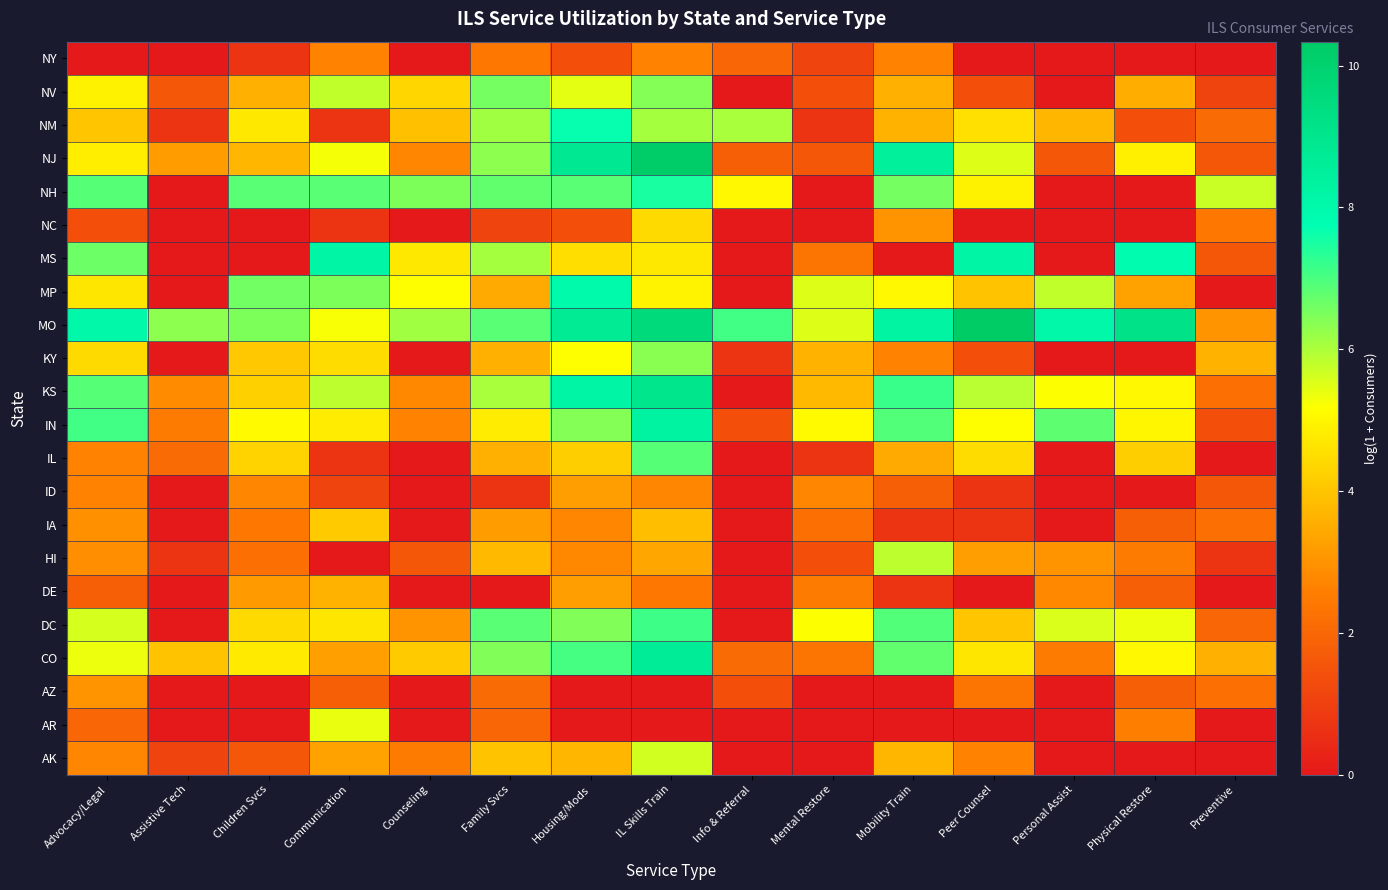

Reading right to left, list all the values displayed in this chart.

AK: Preventive=0.0	Physical Restore=0.0	Personal Assist=0.0	Peer Counsel=2.6	Mobility Train=3.7	Mental Restore=0.0	Info & Referral=0.0	IL Skills Train=5.6	Housing/Mods=3.7	Family Svcs=4.0	Counseling=2.5	Communication=3.3	Children Svcs=1.6	Assistive Tech=1.1	Advocacy/Legal=2.7
AR: Preventive=0.0	Physical Restore=2.6	Personal Assist=0.0	Peer Counsel=0.0	Mobility Train=0.0	Mental Restore=0.0	Info & Referral=0.0	IL Skills Train=0.0	Housing/Mods=0.0	Family Svcs=1.9	Counseling=0.0	Communication=5.4	Children Svcs=0.0	Assistive Tech=0.0	Advocacy/Legal=1.9
AZ: Preventive=2.2	Physical Restore=1.8	Personal Assist=0.0	Peer Counsel=2.3	Mobility Train=0.0	Mental Restore=0.0	Info & Referral=1.4	IL Skills Train=0.0	Housing/Mods=0.0	Family Svcs=2.1	Counseling=0.0	Communication=1.8	Children Svcs=0.0	Assistive Tech=0.0	Advocacy/Legal=3.0
CO: Preventive=3.6	Physical Restore=5.0	Personal Assist=2.5	Peer Counsel=4.6	Mobility Train=6.8	Mental Restore=2.3	Info & Referral=2.1	IL Skills Train=8.7	Housing/Mods=7.0	Family Svcs=6.4	Counseling=4.1	Communication=3.3	Children Svcs=4.7	Assistive Tech=4.0	Advocacy/Legal=5.3
DC: Preventive=1.9	Physical Restore=5.3	Personal Assist=5.5	Peer Counsel=4.0	Mobility Train=6.9	Mental Restore=5.2	Info & Referral=0.0	IL Skills Train=7.1	Housing/Mods=6.4	Family Svcs=6.8	Counseling=3.0	Communication=4.7	Children Svcs=4.4	Assistive Tech=0.0	Advocacy/Legal=5.6
DE: Preventive=0.0	Physical Restore=1.8	Personal Assist=2.8	Peer Counsel=0.0	Mobility Train=0.7	Mental Restore=2.5	Info & Referral=0.0	IL Skills Train=2.4	Housing/Mods=3.2	Family Svcs=0.0	Counseling=0.0	Communication=3.6	Children Svcs=3.1	Assistive Tech=0.0	Advocacy/Legal=1.8
HI: Preventive=0.7	Physical Restore=2.5	Personal Assist=3.0	Peer Counsel=3.2	Mobility Train=5.8	Mental Restore=1.4	Info & Referral=0.0	IL Skills Train=3.4	Housing/Mods=2.8	Family Svcs=3.8	Counseling=1.6	Communication=0.0	Children Svcs=2.2	Assistive Tech=0.7	Advocacy/Legal=2.9
IA: Preventive=2.2	Physical Restore=1.8	Personal Assist=0.0	Peer Counsel=0.7	Mobility Train=0.7	Mental Restore=2.2	Info & Referral=0.0	IL Skills Train=3.9	Housing/Mods=2.7	Family Svcs=3.2	Counseling=0.0	Communication=4.1	Children Svcs=2.4	Assistive Tech=0.0	Advocacy/Legal=2.9
ID: Preventive=1.6	Physical Restore=0.0	Personal Assist=0.0	Peer Counsel=0.7	Mobility Train=1.8	Mental Restore=2.7	Info & Referral=0.0	IL Skills Train=2.7	Housing/Mods=3.2	Family Svcs=0.7	Counseling=0.0	Communication=1.1	Children Svcs=2.7	Assistive Tech=0.0	Advocacy/Legal=2.6
IL: Preventive=0.0	Physical Restore=4.2	Personal Assist=0.0	Peer Counsel=4.4	Mobility Train=3.4	Mental Restore=0.7	Info & Referral=0.0	IL Skills Train=6.9	Housing/Mods=4.2	Family Svcs=3.6	Counseling=0.0	Communication=0.7	Children Svcs=4.3	Assistive Tech=2.1	Advocacy/Legal=2.6
IN: Preventive=1.4	Physical Restore=5.0	Personal Assist=6.8	Peer Counsel=5.1	Mobility Train=6.9	Mental Restore=5.1	Info & Referral=1.4	IL Skills Train=8.4	Housing/Mods=6.4	Family Svcs=4.8	Counseling=2.6	Communication=4.8	Children Svcs=5.1	Assistive Tech=2.5	Advocacy/Legal=7.1
KS: Preventive=2.2	Physical Restore=5.0	Personal Assist=5.2	Peer Counsel=5.9	Mobility Train=7.2	Mental Restore=3.8	Info & Referral=0.0	IL Skills Train=9.0	Housing/Mods=8.2	Family Svcs=6.0	Counseling=2.8	Communication=5.8	Children Svcs=4.2	Assistive Tech=2.8	Advocacy/Legal=6.9
KY: Preventive=3.7	Physical Restore=0.0	Personal Assist=0.0	Peer Counsel=1.4	Mobility Train=2.6	Mental Restore=3.6	Info & Referral=0.7	IL Skills Train=6.4	Housing/Mods=5.2	Family Svcs=3.6	Counseling=0.0	Communication=4.4	Children Svcs=4.0	Assistive Tech=0.0	Advocacy/Legal=4.4
MO: Preventive=3.0	Physical Restore=9.2	Personal Assist=8.1	Peer Counsel=10.3	Mobility Train=8.3	Mental Restore=5.5	Info & Referral=7.1	IL Skills Train=9.6	Housing/Mods=8.7	Family Svcs=6.8	Counseling=6.1	Communication=5.2	Children Svcs=6.5	Assistive Tech=6.3	Advocacy/Legal=8.1
MP: Preventive=0.0	Physical Restore=3.3	Personal Assist=5.8	Peer Counsel=4.0	Mobility Train=5.0	Mental Restore=5.5	Info & Referral=0.0	IL Skills Train=4.9	Housing/Mods=8.0	Family Svcs=3.5	Counseling=5.2	Communication=6.5	Children Svcs=6.6	Assistive Tech=0.0	Advocacy/Legal=4.7
MS: Preventive=1.6	Physical Restore=7.9	Personal Assist=0.0	Peer Counsel=8.2	Mobility Train=0.0	Mental Restore=2.3	Info & Referral=0.0	IL Skills Train=4.7	Housing/Mods=4.5	Family Svcs=6.1	Counseling=4.7	Communication=8.2	Children Svcs=0.0	Assistive Tech=0.0	Advocacy/Legal=6.6
NC: Preventive=2.4	Physical Restore=0.0	Personal Assist=0.0	Peer Counsel=0.0	Mobility Train=3.0	Mental Restore=0.0	Info & Referral=0.0	IL Skills Train=4.4	Housing/Mods=1.4	Family Svcs=1.1	Counseling=0.0	Communication=0.7	Children Svcs=0.0	Assistive Tech=0.0	Advocacy/Legal=1.4
NH: Preventive=5.7	Physical Restore=0.0	Personal Assist=0.0	Peer Counsel=4.9	Mobility Train=6.6	Mental Restore=0.0	Info & Referral=5.0	IL Skills Train=7.5	Housing/Mods=6.8	Family Svcs=6.8	Counseling=6.5	Communication=6.8	Children Svcs=6.8	Assistive Tech=0.0	Advocacy/Legal=6.9
NJ: Preventive=1.6	Physical Restore=4.9	Personal Assist=1.6	Peer Counsel=5.5	Mobility Train=8.5	Mental Restore=1.6	Info & Referral=1.8	IL Skills Train=10.2	Housing/Mods=8.9	Family Svcs=6.3	Counseling=2.7	Communication=5.3	Children Svcs=3.7	Assistive Tech=3.2	Advocacy/Legal=4.8
NM: Preventive=2.1	Physical Restore=1.4	Personal Assist=3.7	Peer Counsel=4.5	Mobility Train=3.6	Mental Restore=0.7	Info & Referral=6.0	IL Skills Train=6.1	Housing/Mods=7.7	Family Svcs=6.1	Counseling=3.9	Communication=0.7	Children Svcs=4.7	Assistive Tech=0.7	Advocacy/Legal=4.0
NV: Preventive=1.1	Physical Restore=3.5	Personal Assist=0.0	Peer Counsel=1.4	Mobility Train=3.6	Mental Restore=1.4	Info & Referral=0.0	IL Skills Train=6.4	Housing/Mods=5.4	Family Svcs=6.6	Counseling=4.3	Communication=5.8	Children Svcs=3.6	Assistive Tech=1.6	Advocacy/Legal=4.9
NY: Preventive=0.0	Physical Restore=0.0	Personal Assist=0.0	Peer Counsel=0.0	Mobility Train=2.6	Mental Restore=1.1	Info & Referral=1.9	IL Skills Train=2.6	Housing/Mods=1.4	Family Svcs=2.4	Counseling=0.0	Communication=2.6	Children Svcs=0.7	Assistive Tech=0.0	Advocacy/Legal=0.0